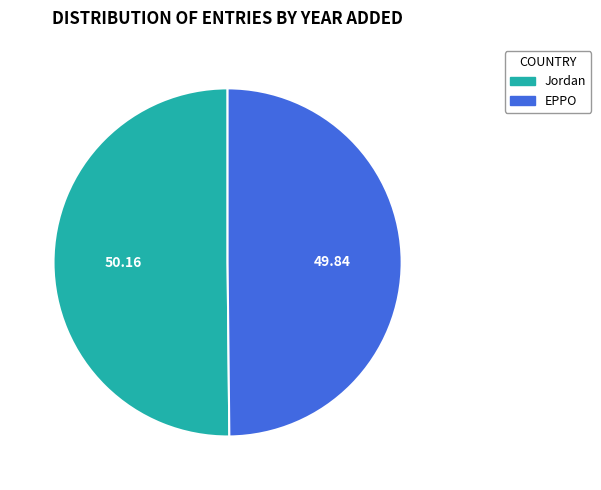

True or false: Jordan accounts for 50% of the total.

True